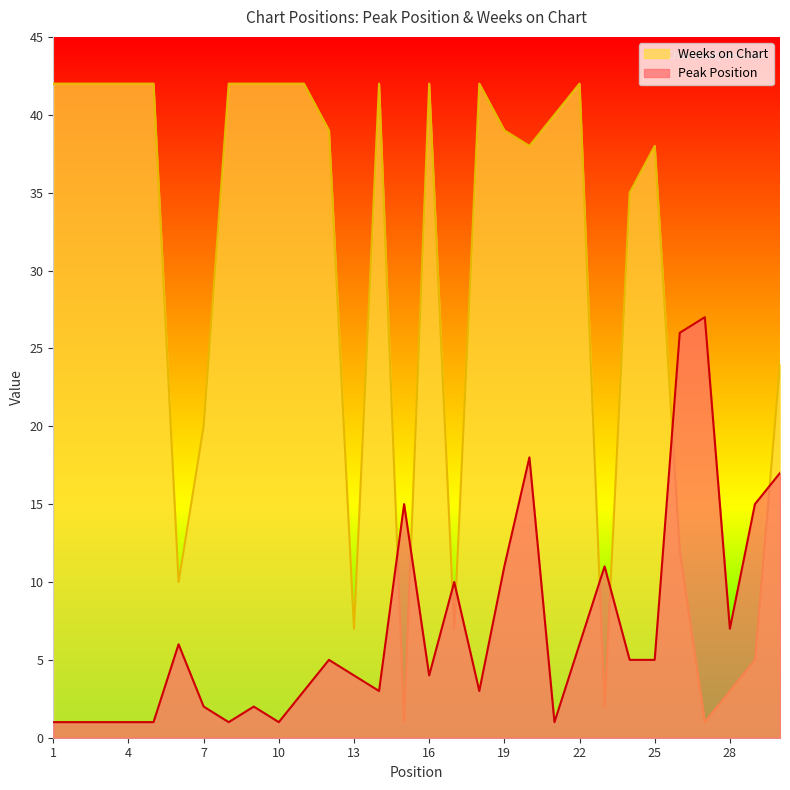

Where do Weeks on Chart and Peak Position first cross each other?

14 and 15